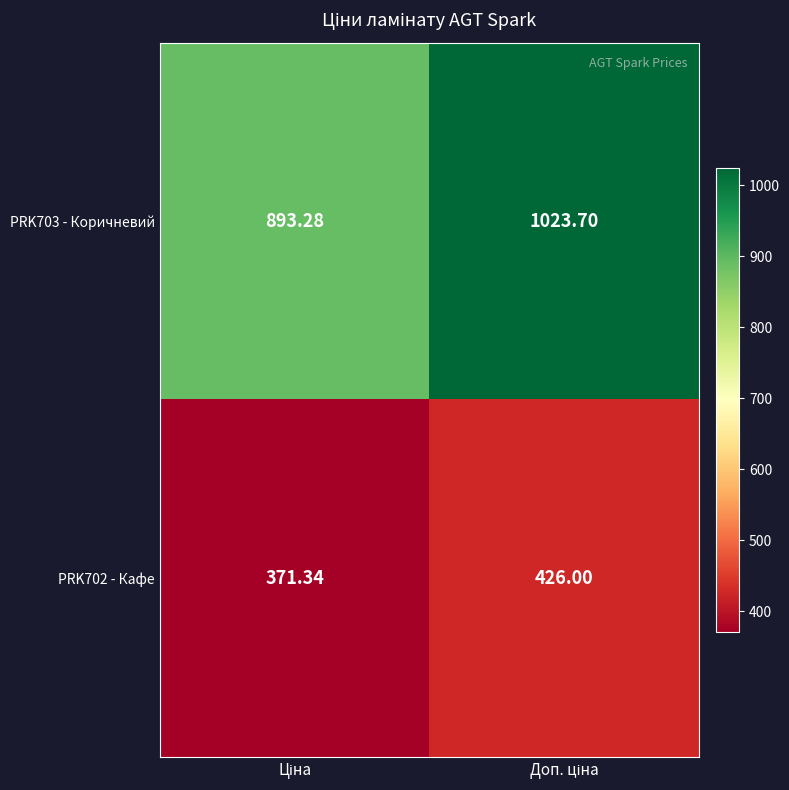

Which category has the lowest value across all series?

Ціна